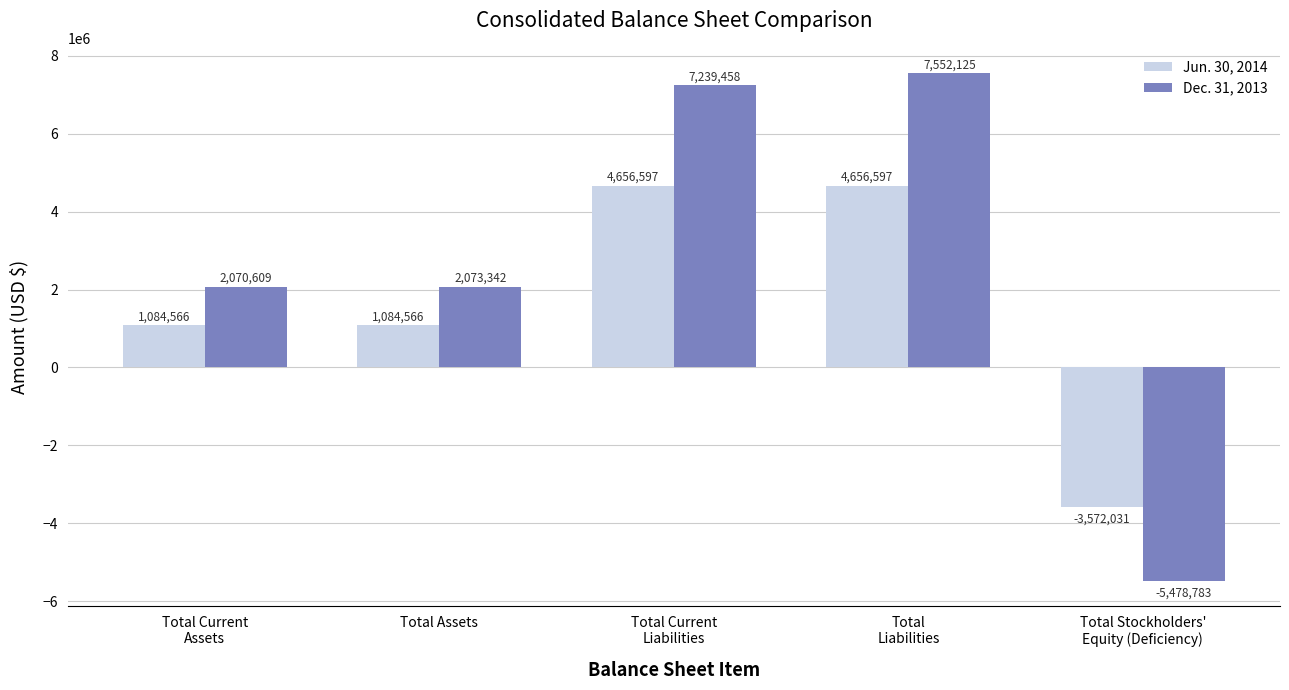

The Jun. 30, 2014 series shows 4656597 at Total
Liabilities. True or false?

True